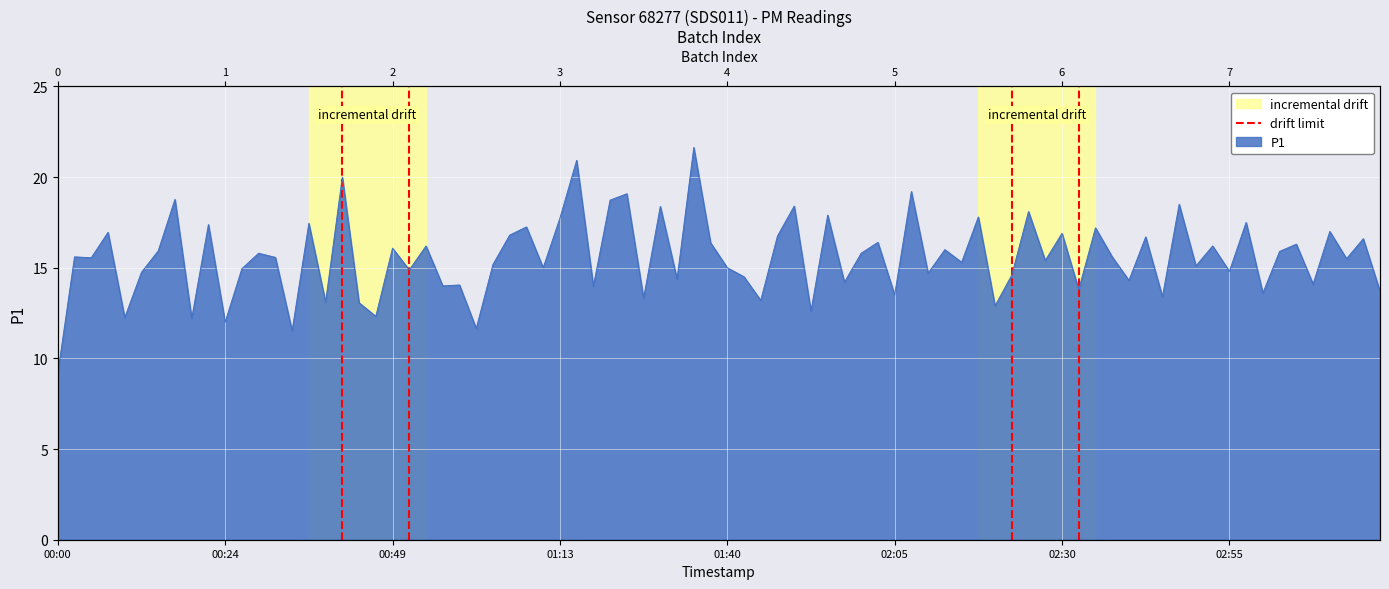

Which has a higher value, 00:24 or 00:00?

00:24